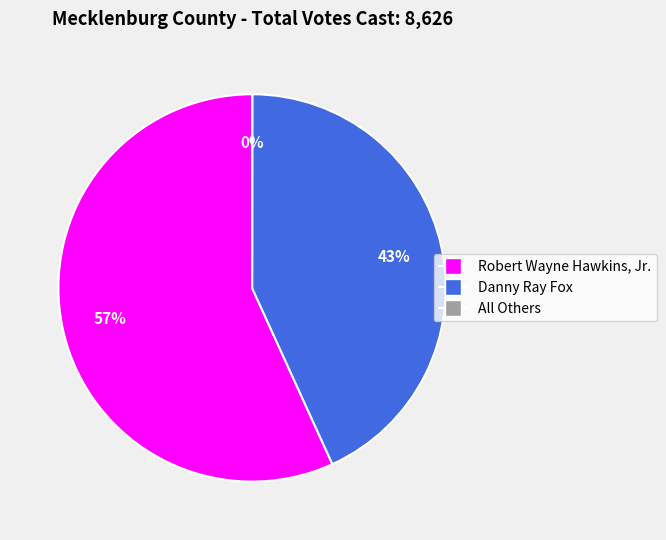

Is there any slice that represents more than half of the pie?

Yes